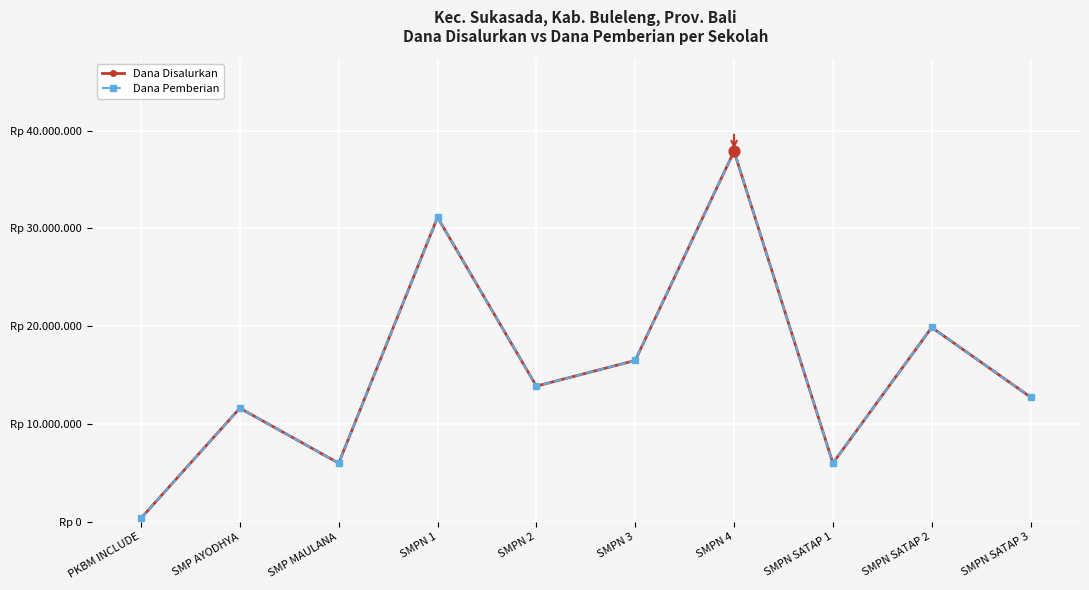

At which category is the sum across all series the highest?

SMPN 4